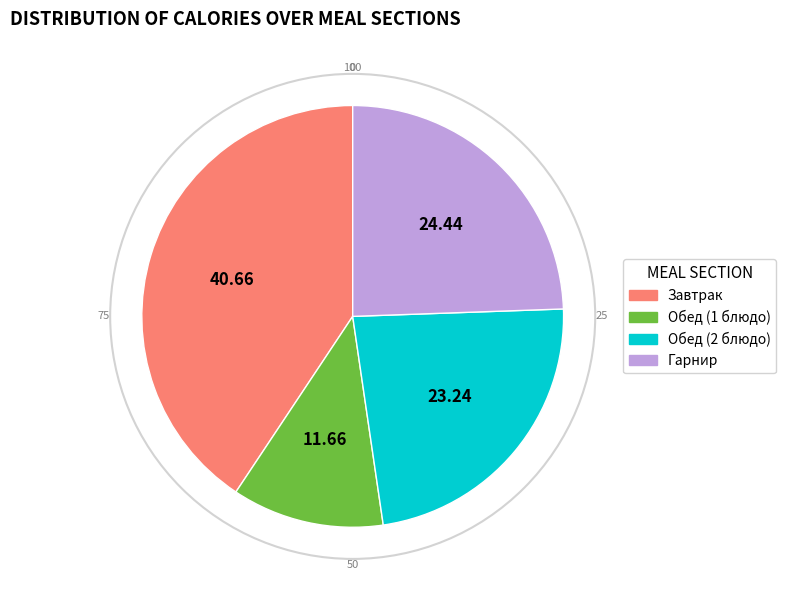

Does any single category account for the majority?

No